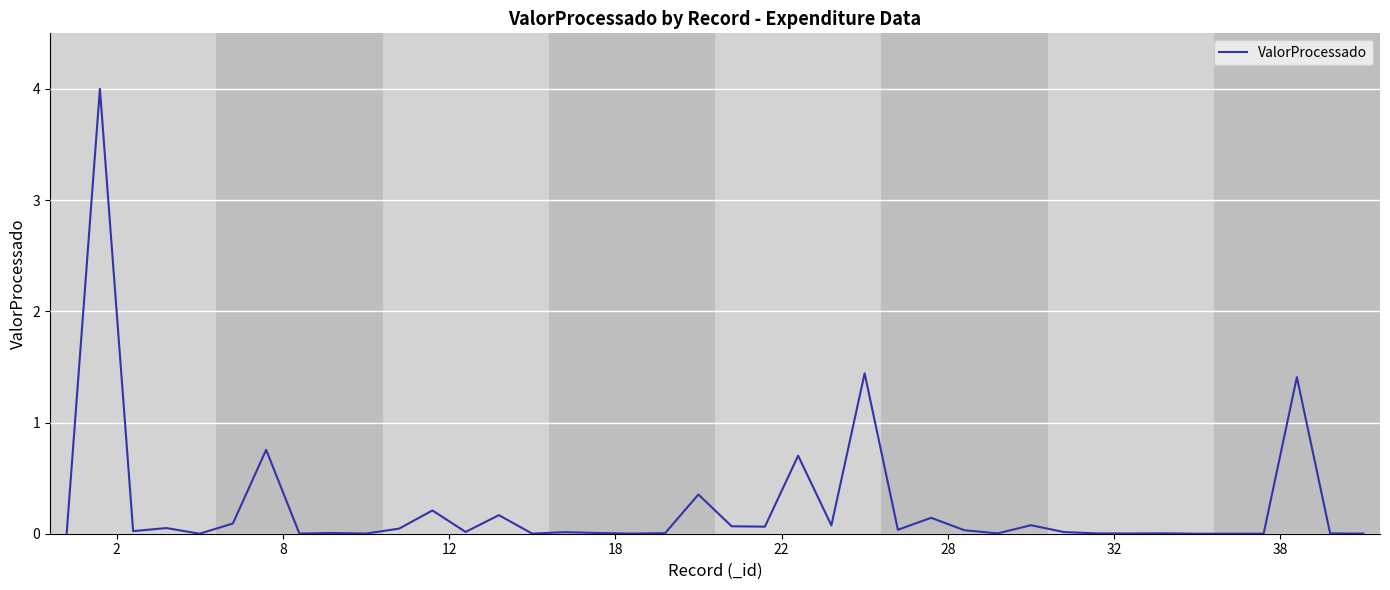

What is the maximum value shown in the chart?

4.0